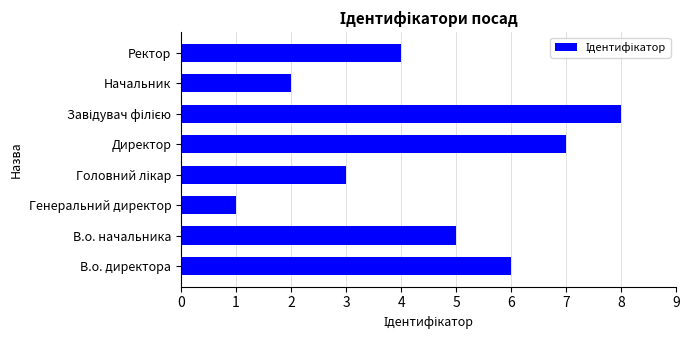

Does the chart contain any negative values?

No